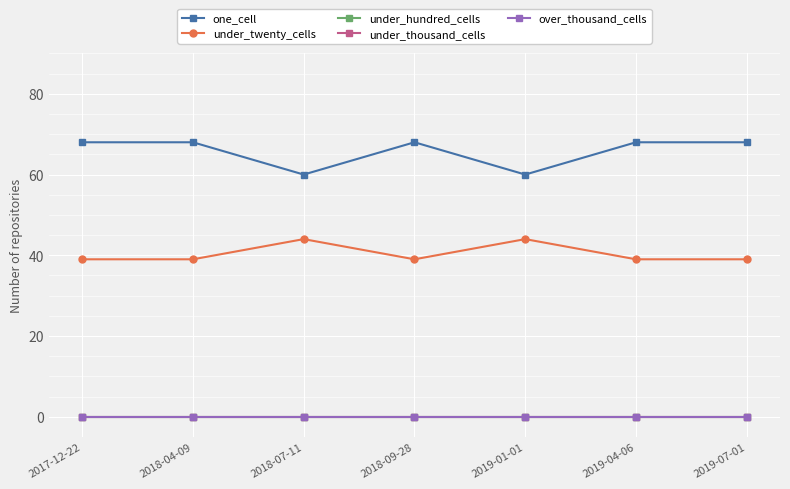

Is this an area chart (filled region under the line)?

No